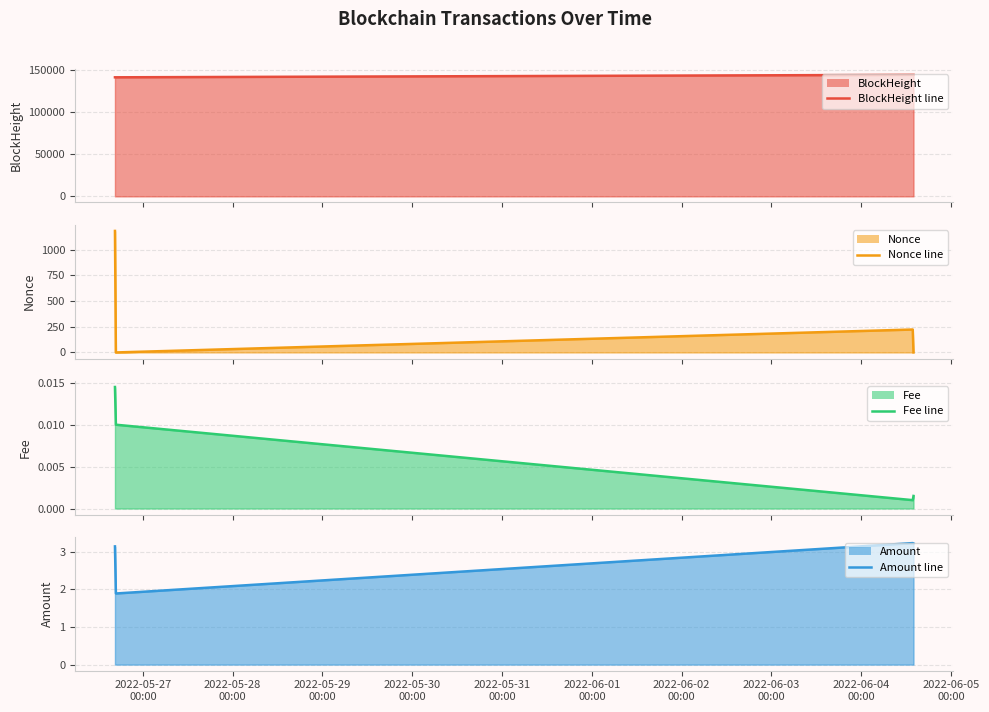

Reading left to right, transcribe all the data shown in this chart.

BlockHeight line: 141730.0	141734.0	144658.0	144661.0
Nonce line: 1182.0	0.0	223.0	1.0
Fee line: 0.0	0.0	0.0	0.0
Amount line: 3.1	1.9	3.2	3.2